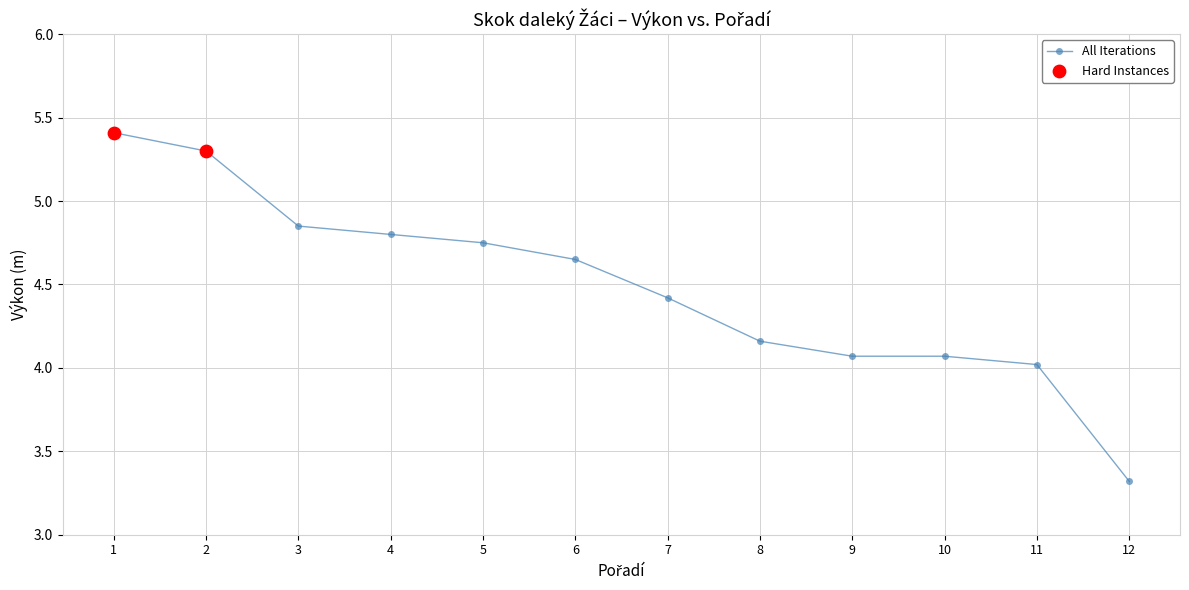

Between 11 and 6, which is larger?

6